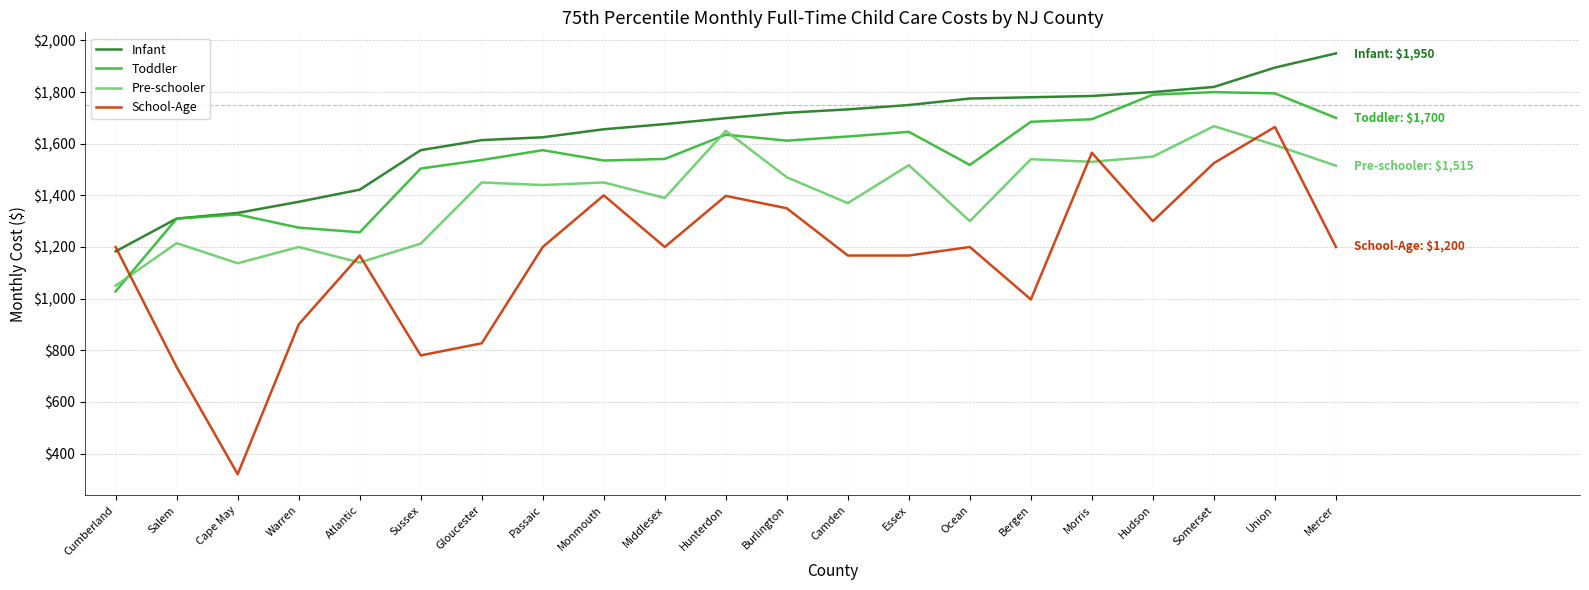

True or false: Toddler has more than 1 interior local peaks.

True